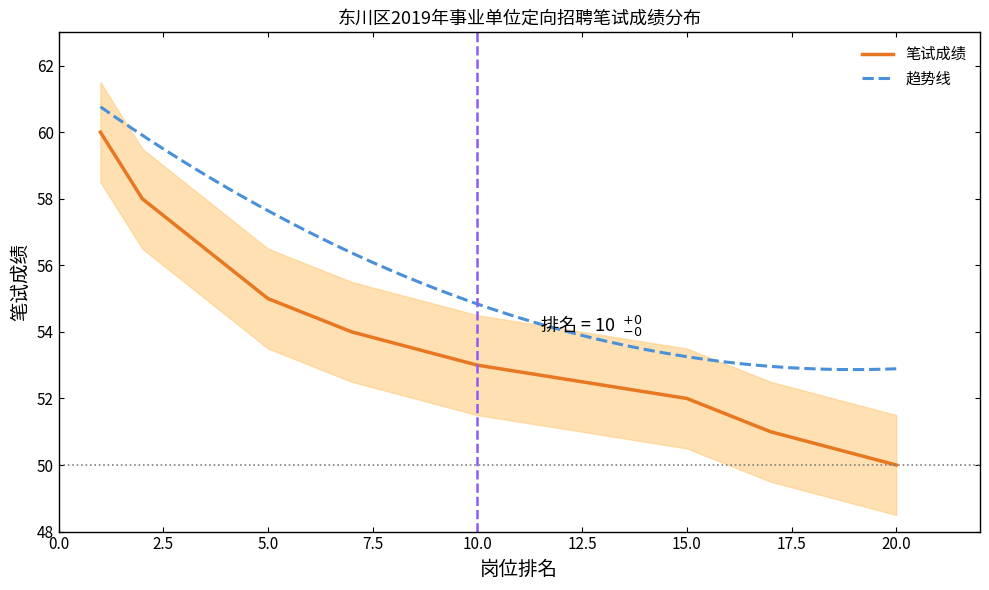

What is the highest value of the 趋势线 series?

60.8